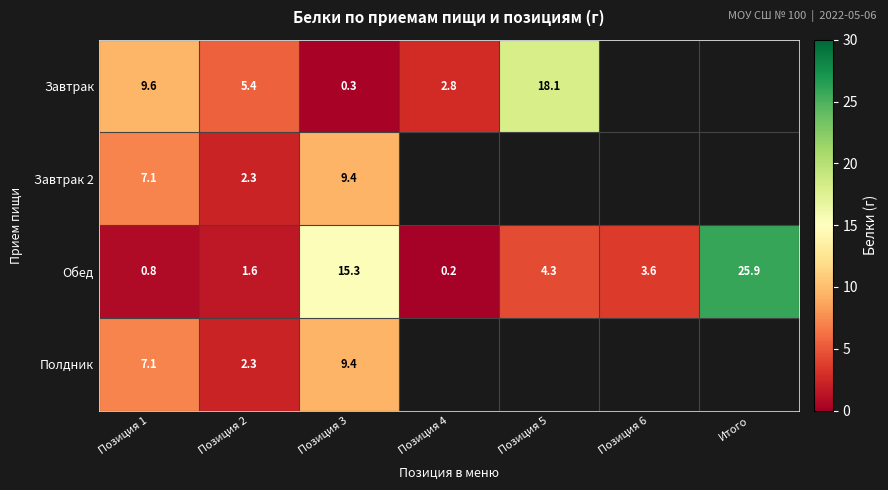

Between Позиция 4 and Позиция 1, which is larger?

Позиция 1